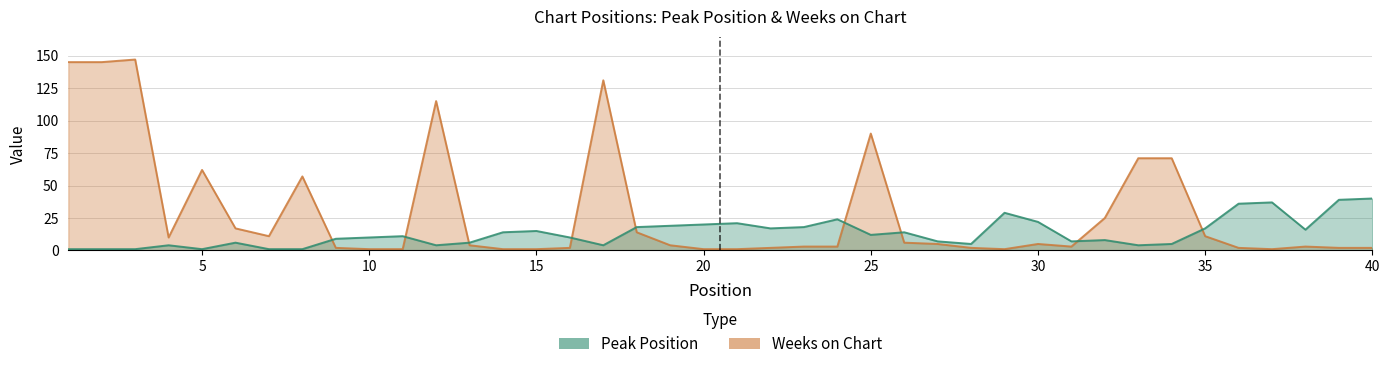

Is the value of Weeks on Chart at 4 greater than the value of Peak Position at 7?

Yes